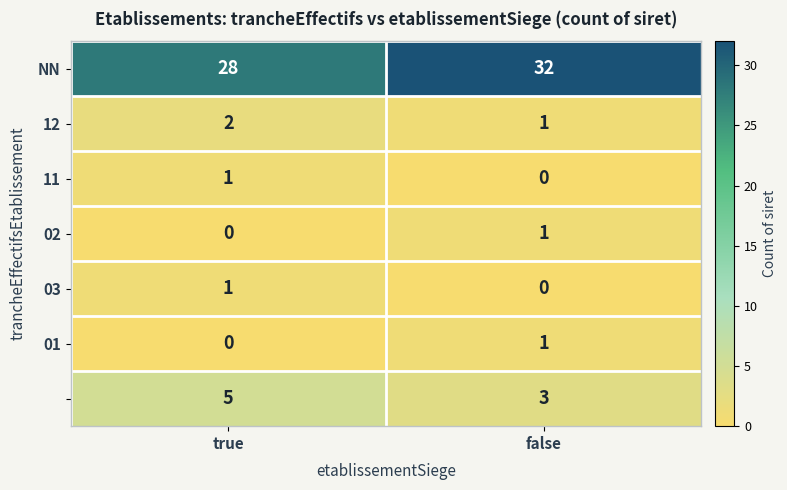

What is the total value across all series at false?

38